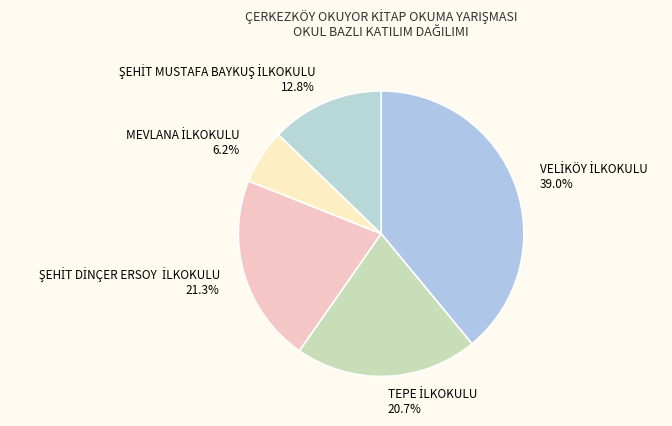

Count the number of slices in the pie.

5